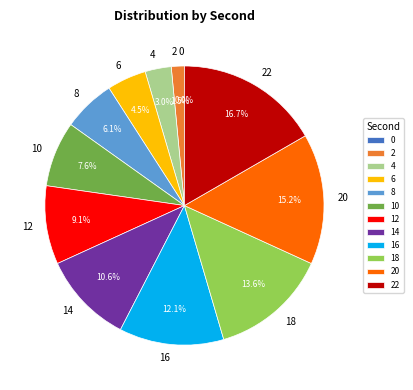

Is there any slice that represents more than half of the pie?

No